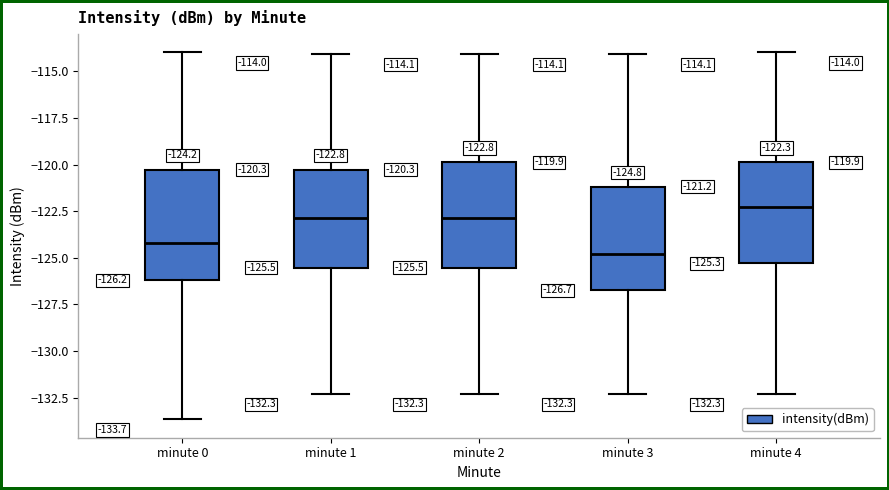

Which box has the highest median line?

minute 4